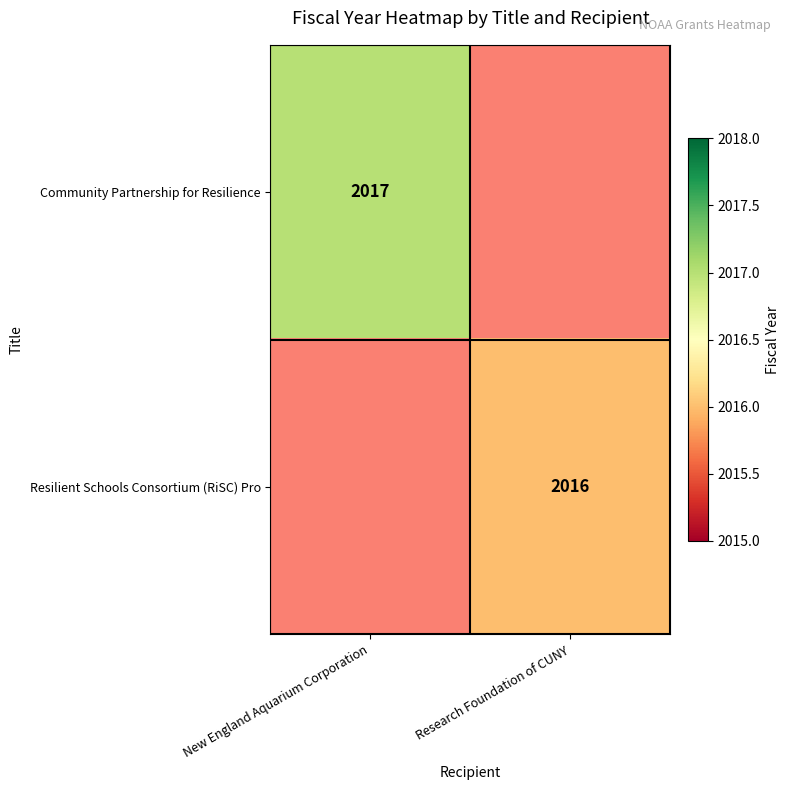

Count the number of data series in this chart.

2